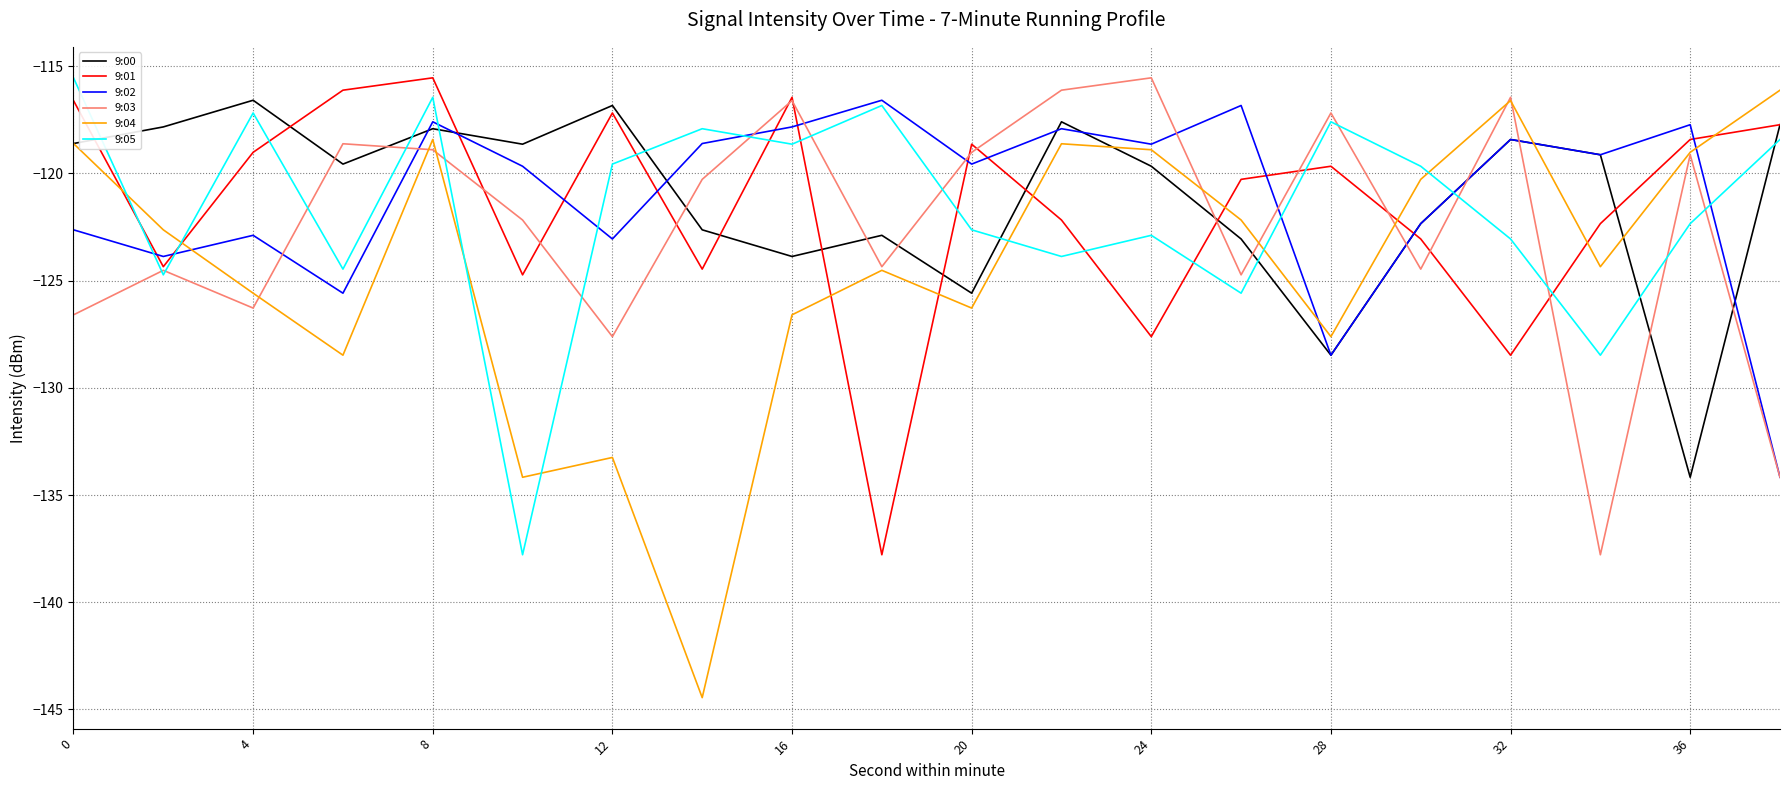

After their last crossing, which series has the higher values: 9:02 or 9:01?

9:01